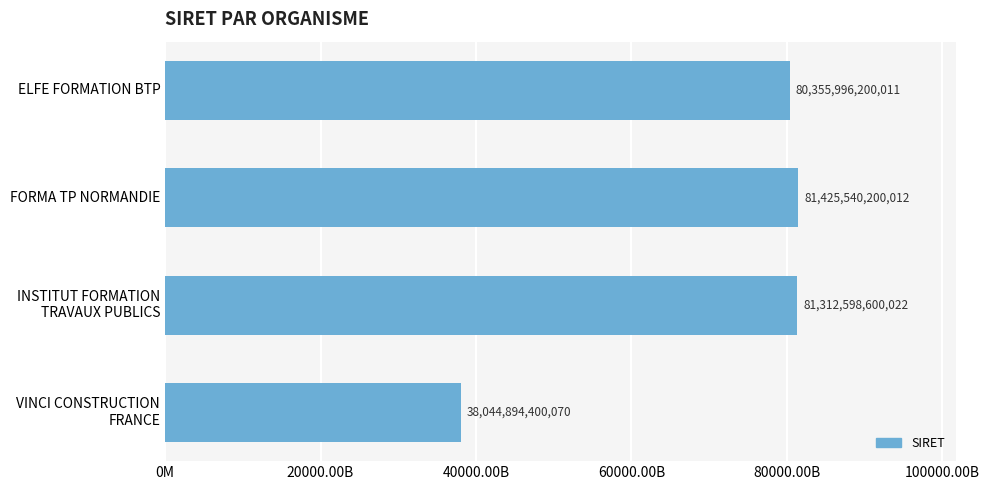

What is the maximum value shown in the chart?

81425540200012